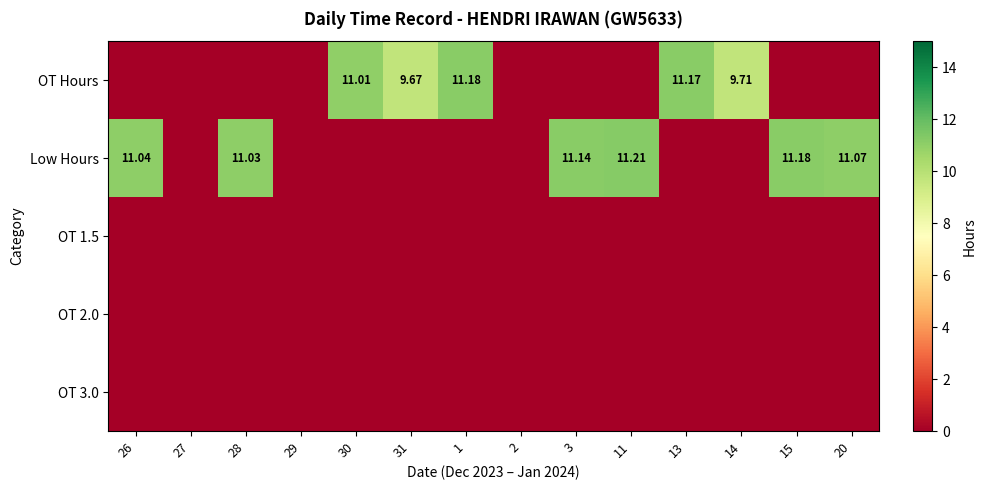

Where is OT 3.0 nearest to the value 0?

26